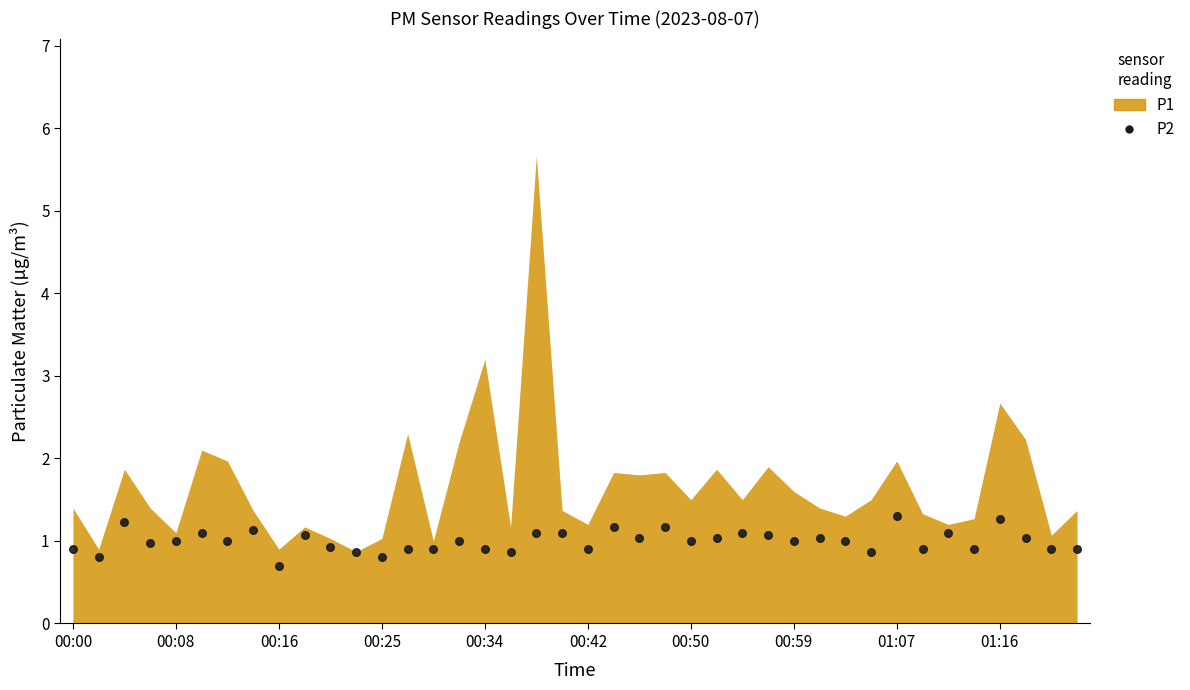

What is the range of Y values (max minus min)?

0.6